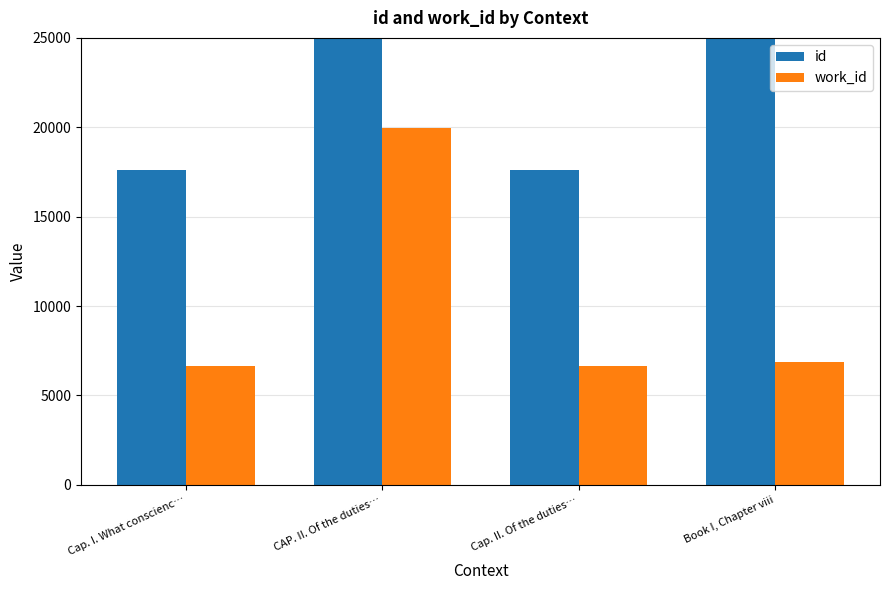

What is the value of the id bar at the 2nd from the left?

52899